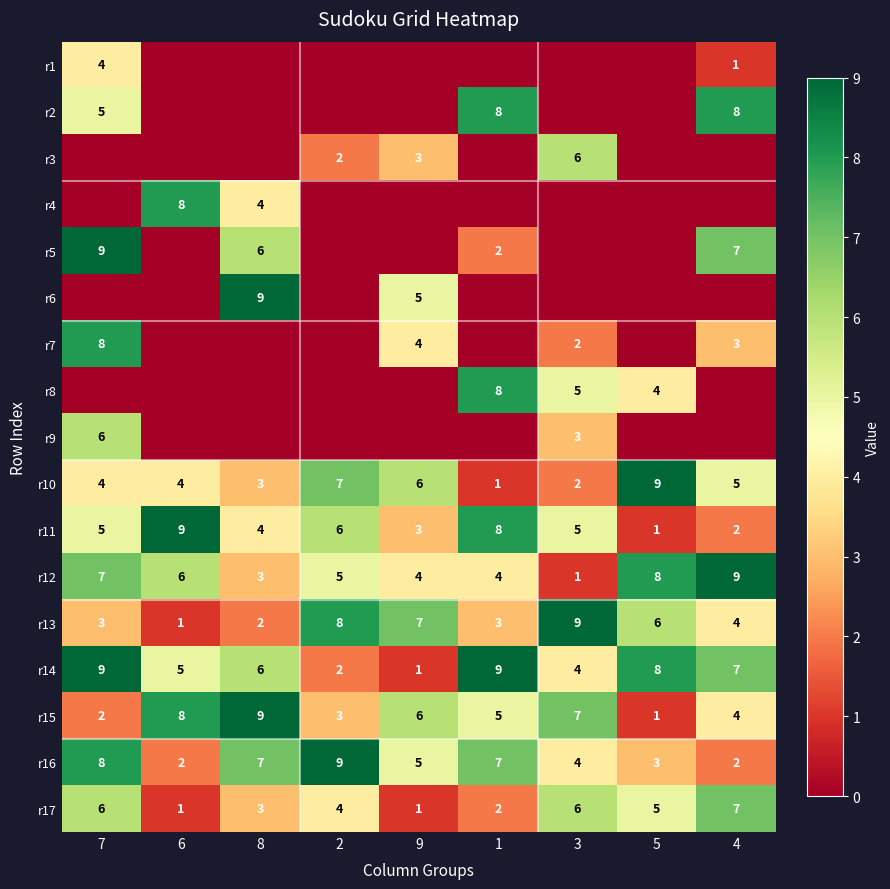

What is the sum of the r17 values at 1 and 8?

5